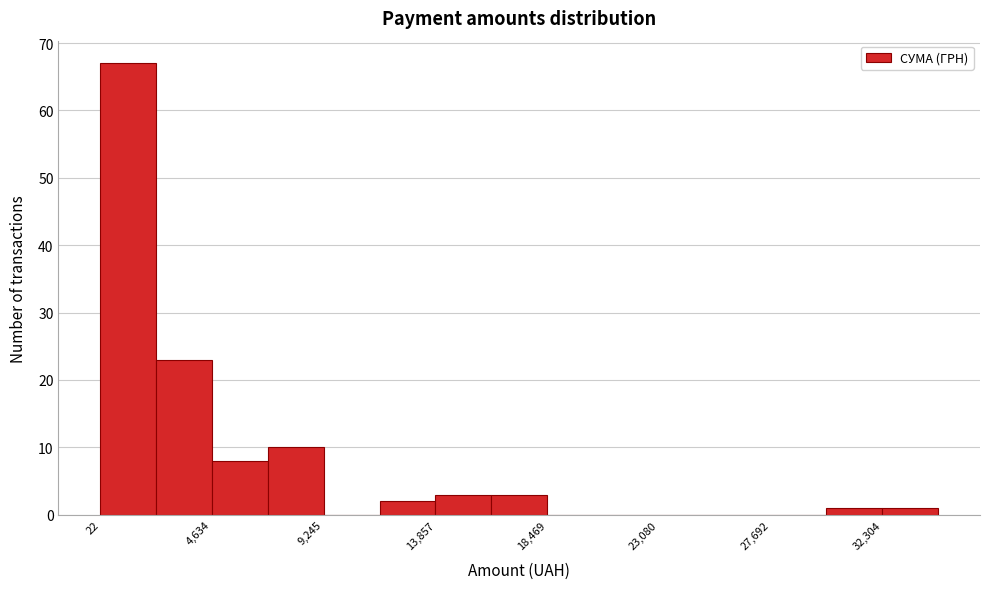

Reading left to right, transcribe this chart: for each bar, give the range it covers on the x-axis and its height. Neither the bar edges nor the heights are printed on the chart, so give them approximately, as read against the axes.

0 to 2500: 67
2500 to 4500: 23
4500 to 7000: 8
7000 to 9000: 10
9000 to 11500: 0
11500 to 14000: 2
14000 to 16000: 3
16000 to 18500: 3
18500 to 21000: 0
21000 to 23000: 0
23000 to 25500: 0
25500 to 27500: 0
27500 to 30000: 0
30000 to 32500: 1
32500 to 34500: 1